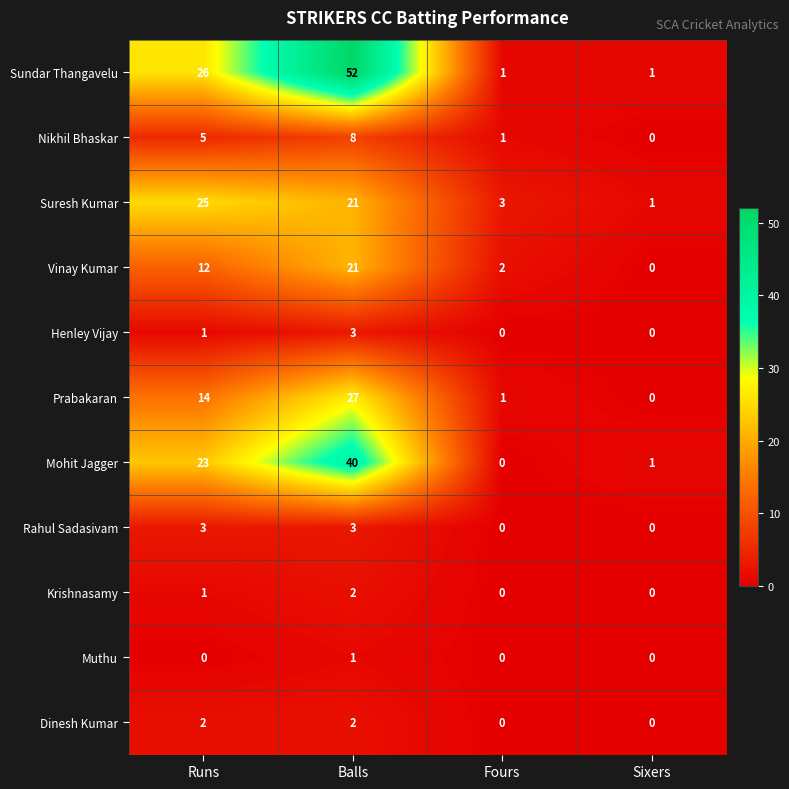

What is the total value across all series at Balls?

180